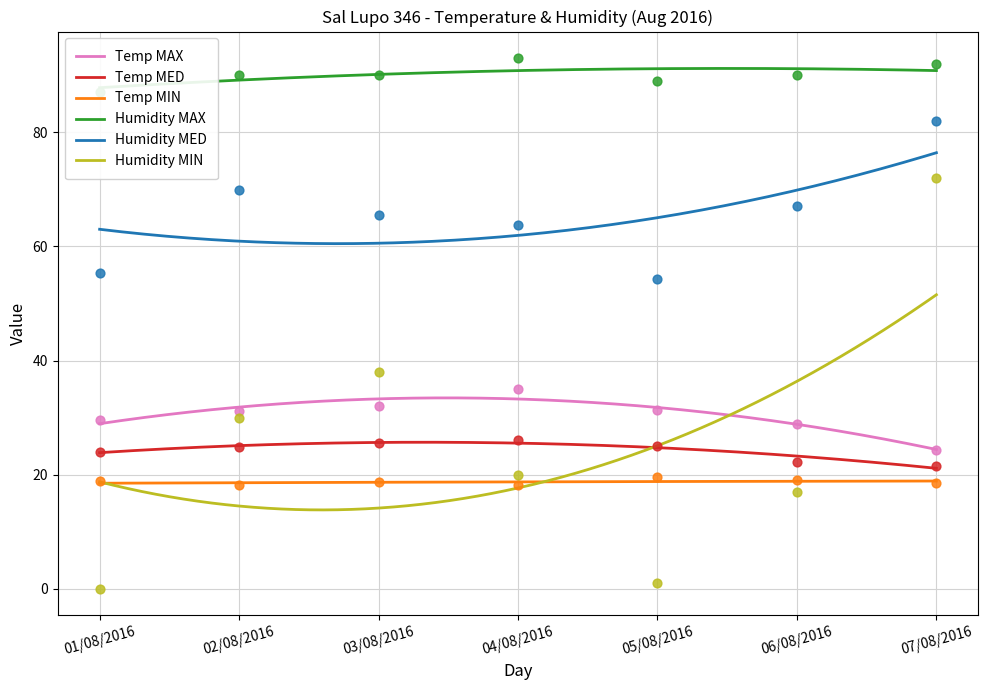

What are all the series names shown in the legend?

Temp MAX, Temp MED, Temp MIN, Humidity MAX, Humidity MED, Humidity MIN